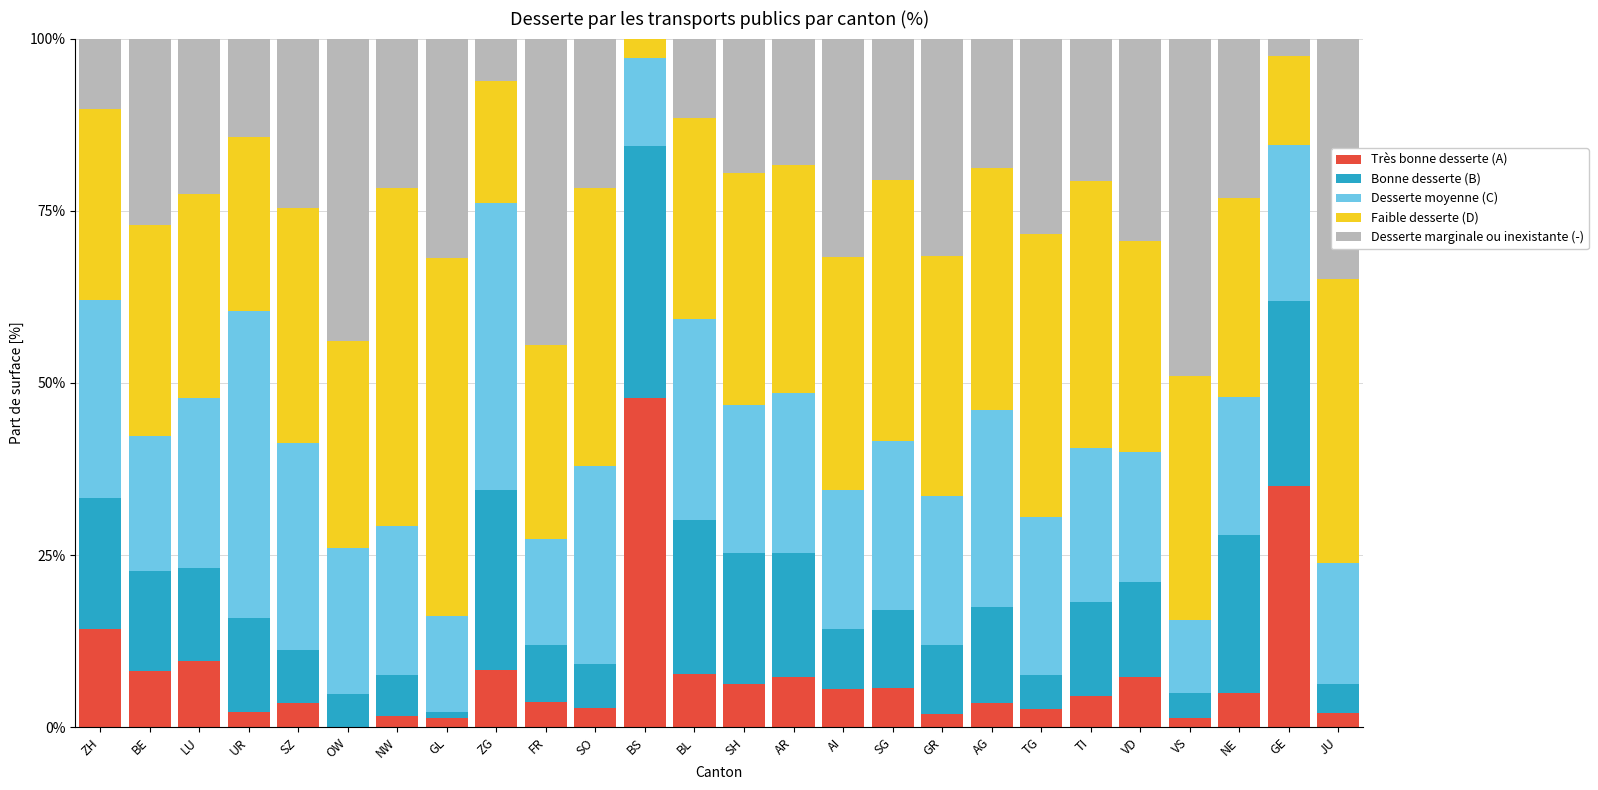

The value of Très bonne desserte (A) at VS is 0.0. True or false?

False